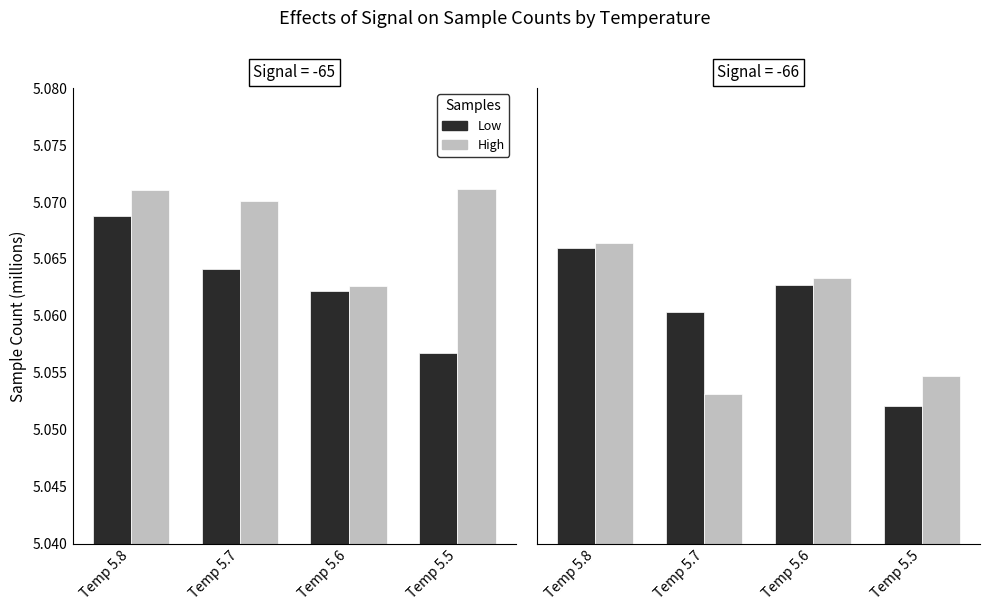

List the labels in order of High value, smallest first.

Temp 5.7, Temp 5.5, Temp 5.6, Temp 5.8